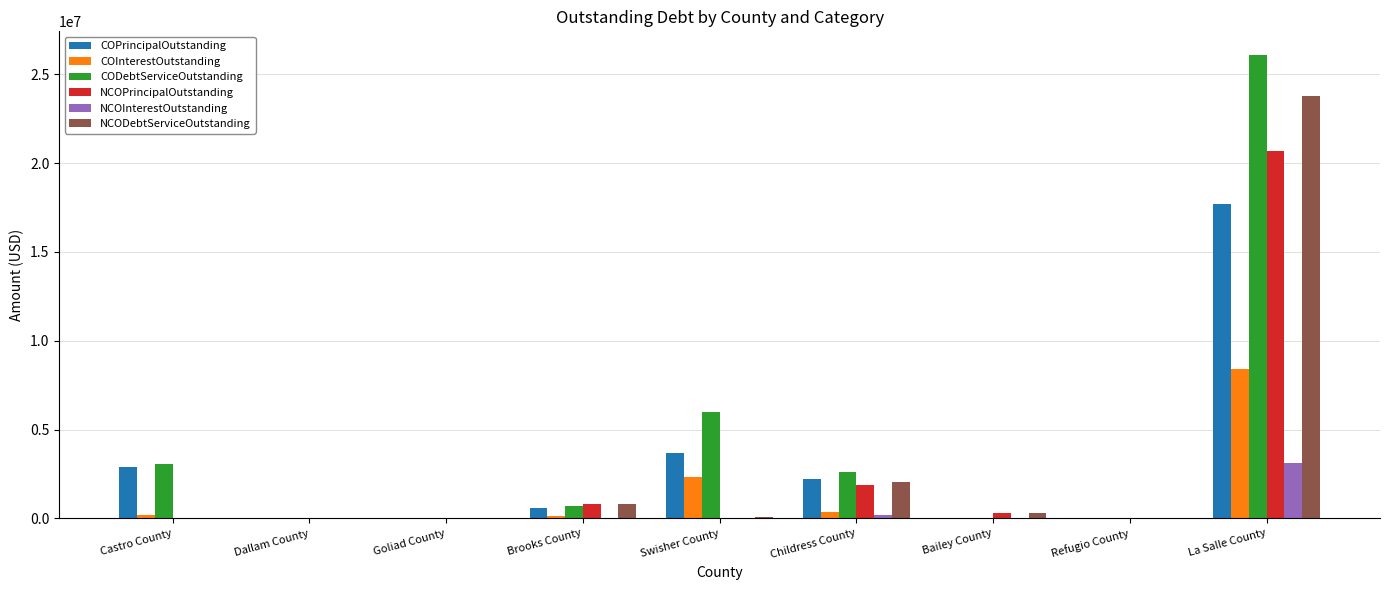

At which label is NCODebtServiceOutstanding closest to 11875375?

Childress County